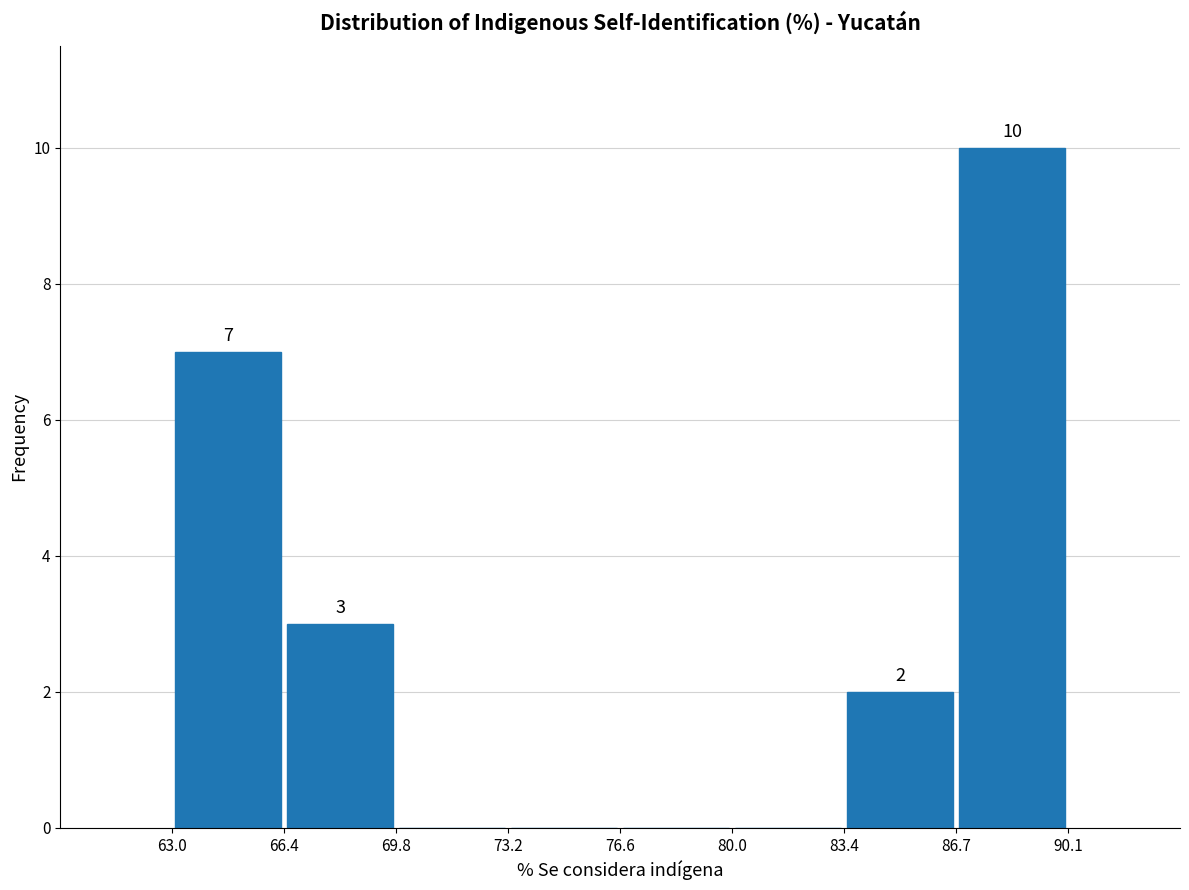

Which range on the x-axis has the tallest bar?

86.7 to 90.1